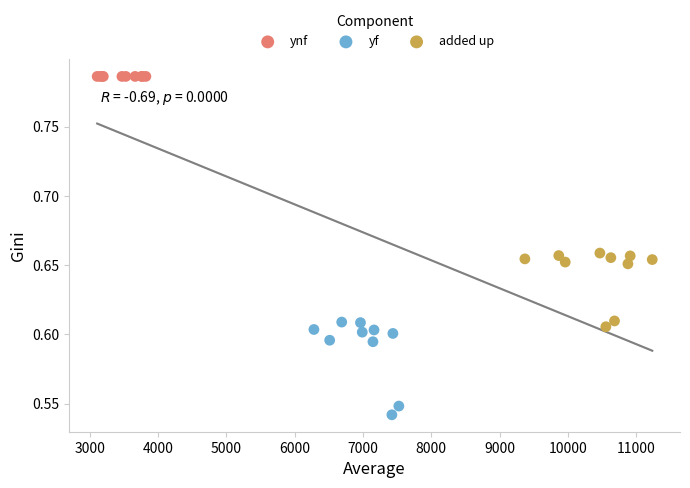

Which series contains the lowest Y value?

yf